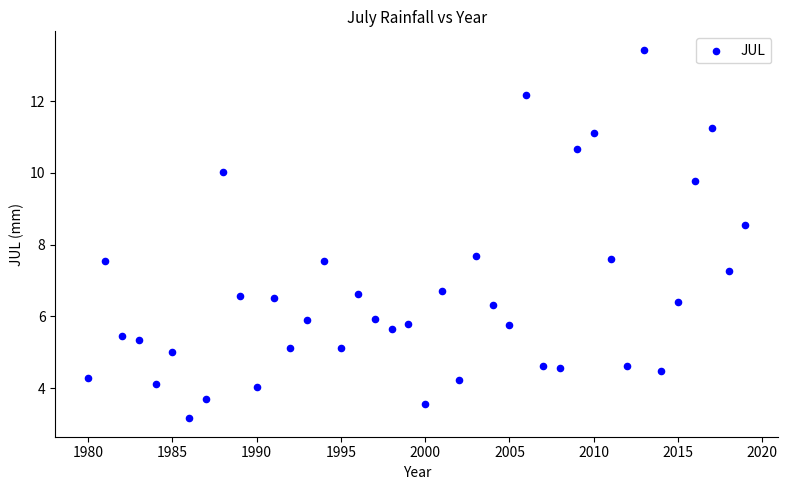

What is the range of X values (max minus min)?

39.0